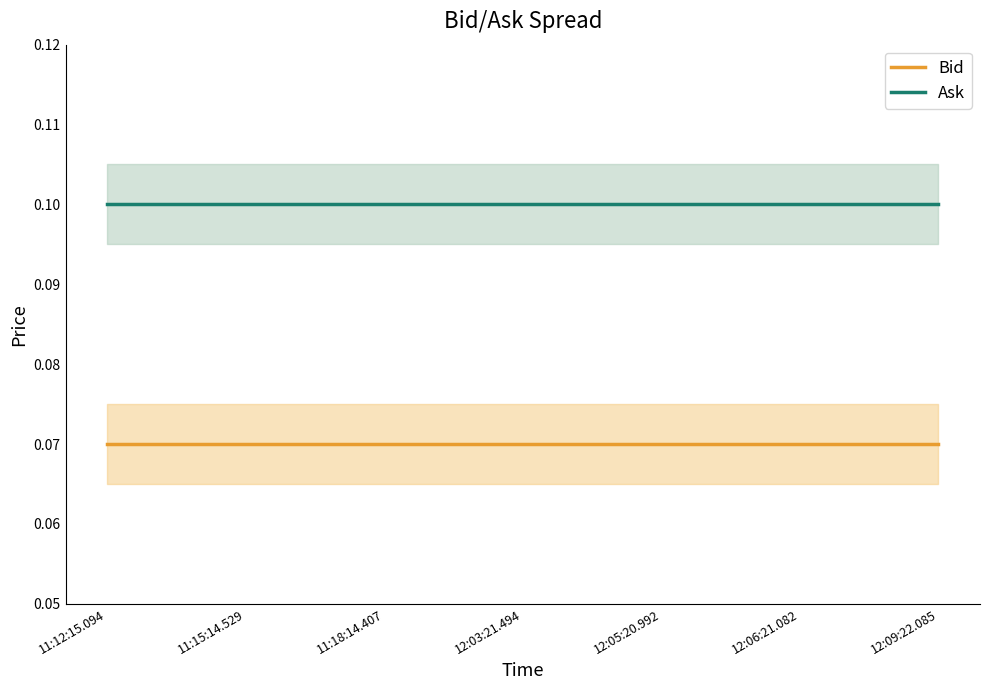

True or false: Bid and Ask intersect in this chart.

False